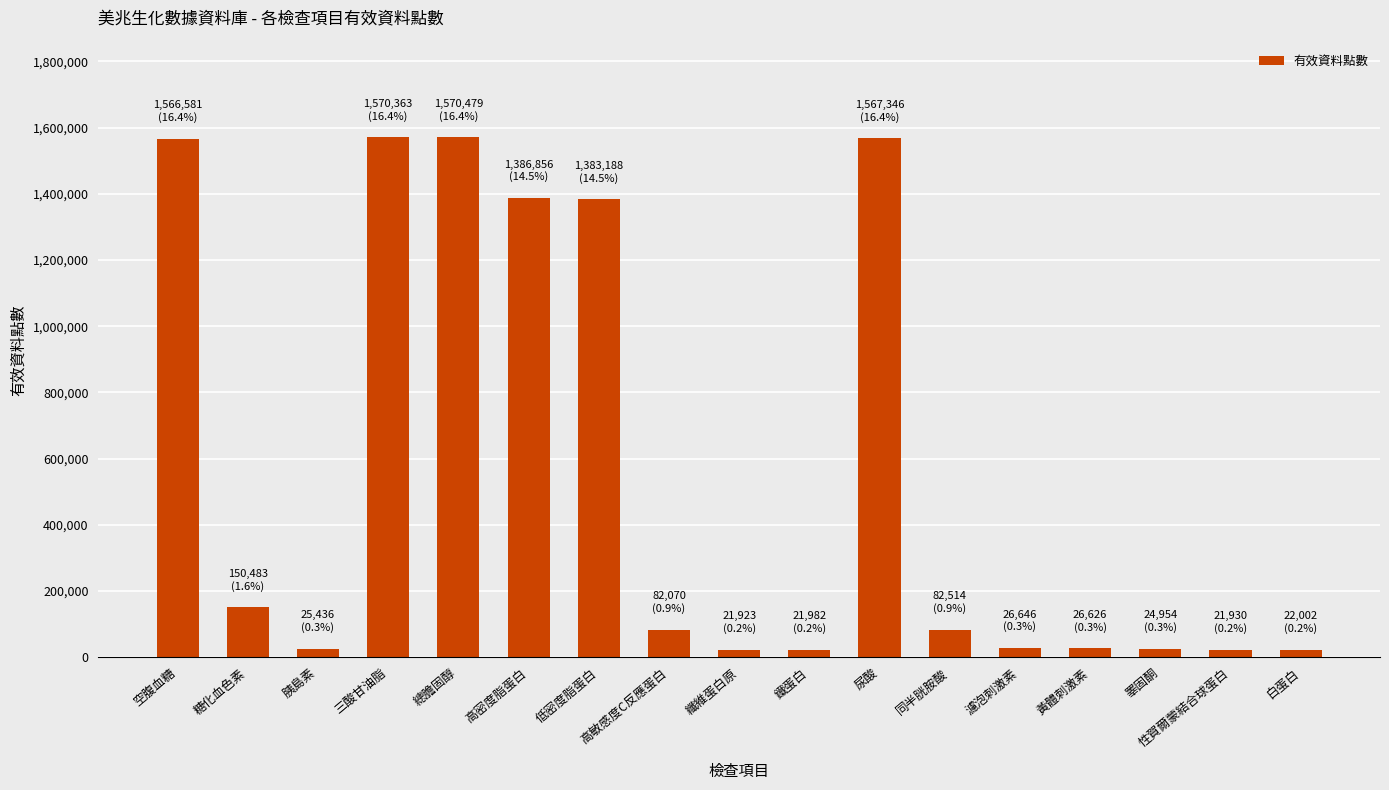

The chart shows a value of 490361 at 總膽固醇. True or false?

False